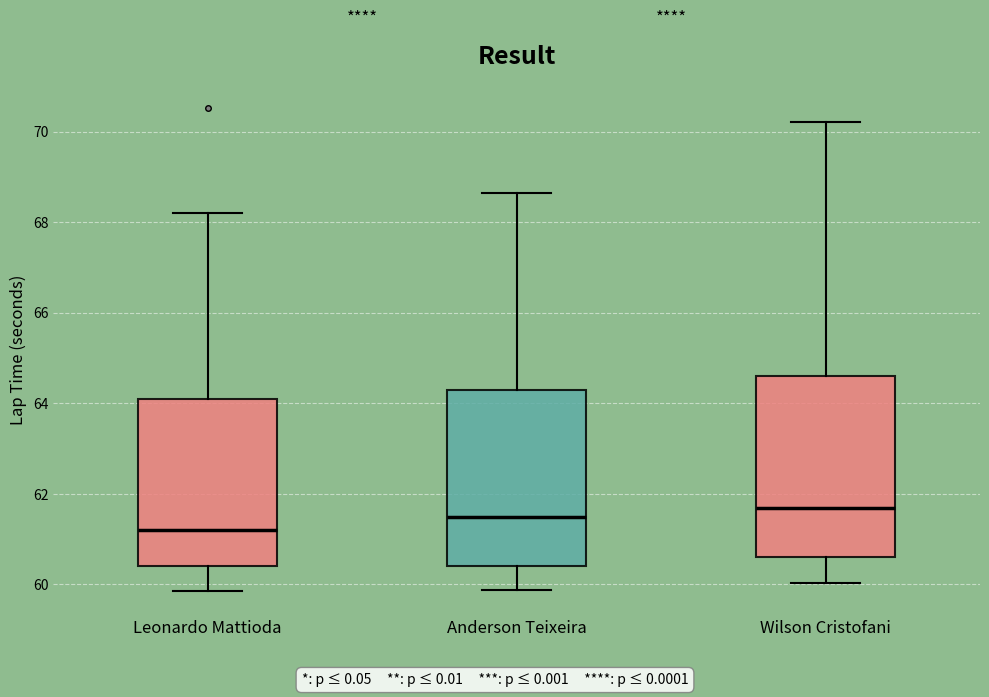

Where does the median line of the box for Leonardo Mattioda sit on the y-axis? The values are not printed on the chart, so give them approximately, as read against the axis.

61.2